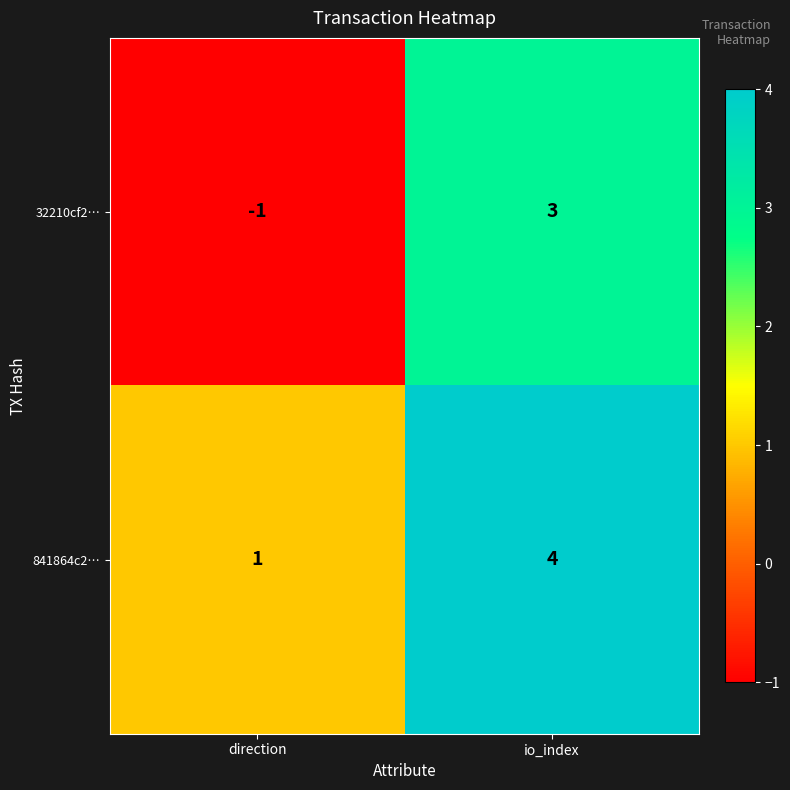

What is the difference between the 841864c2… values at io_index and direction?

3